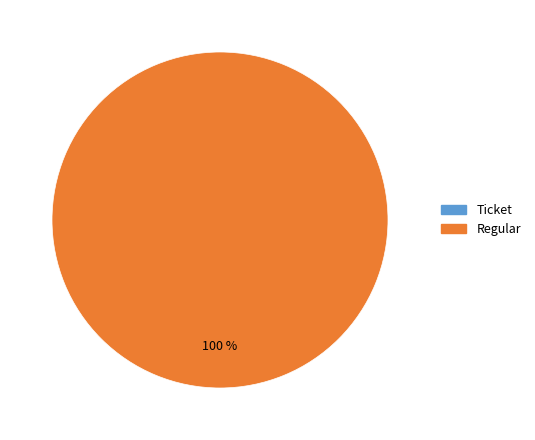

Does Regular represent more than half of the total?

Yes